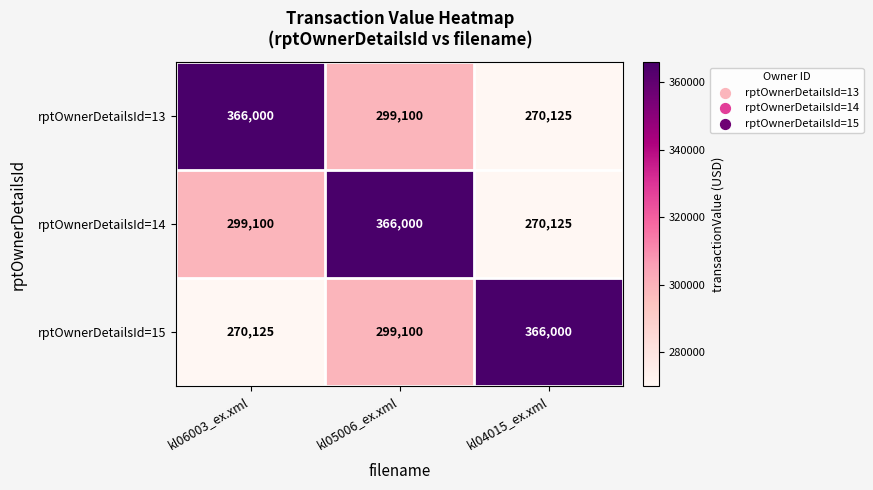

What is the smallest value displayed?

270125